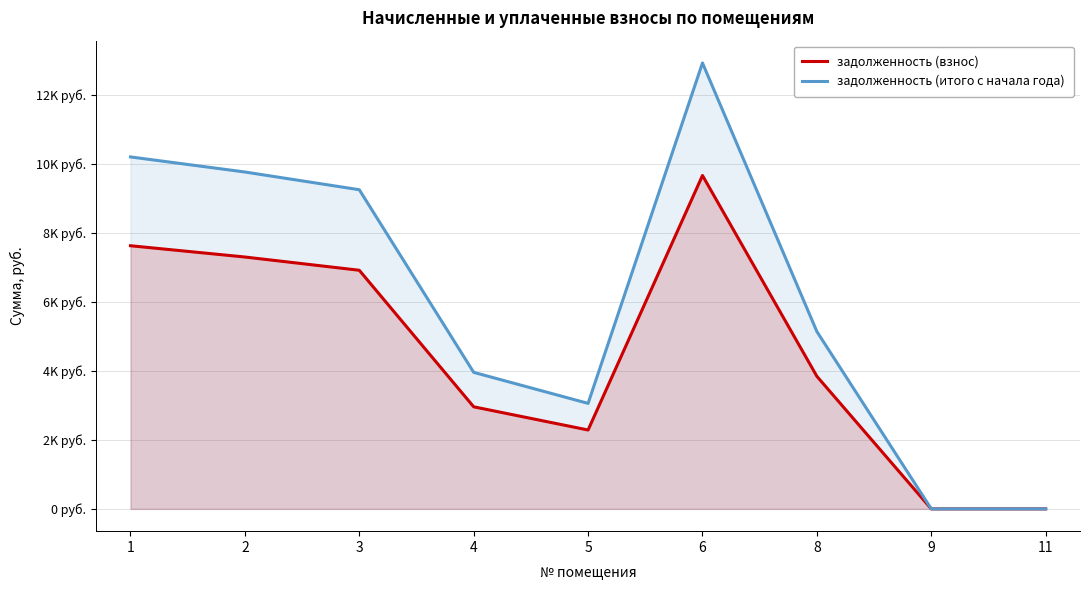

The value of задолженность (итого с начала года) at 8 is 1763.7. True or false?

False